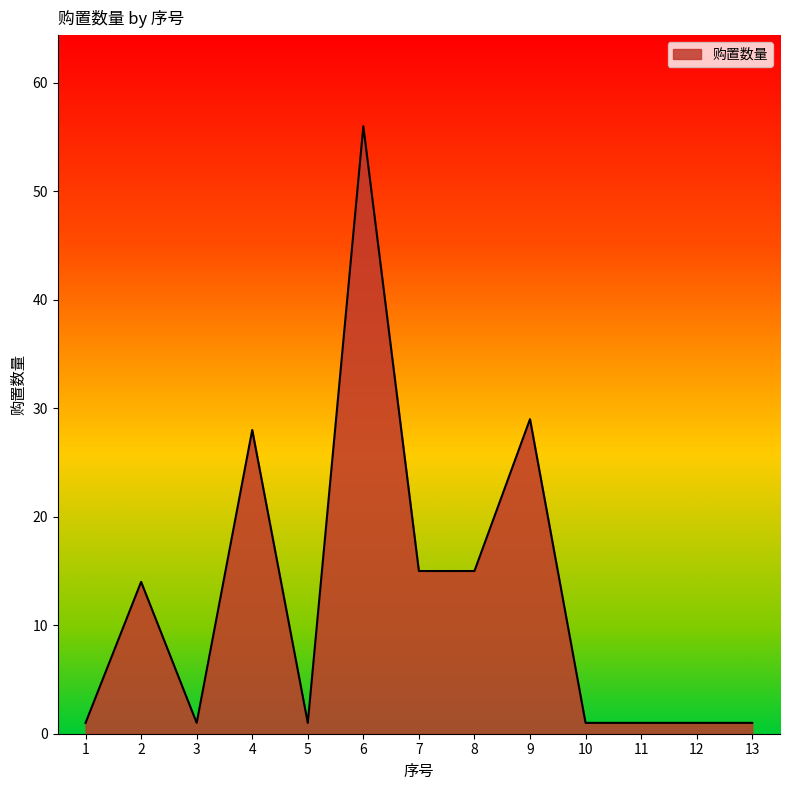

How many lines are shown in the chart?

1